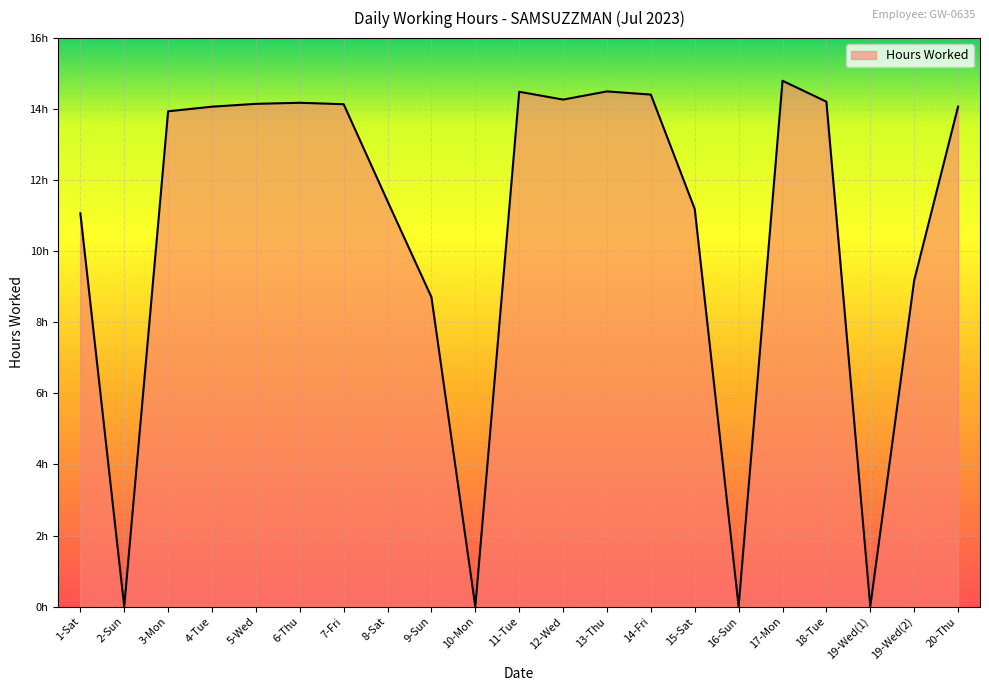

Read the value at 12-Wed.

14.3